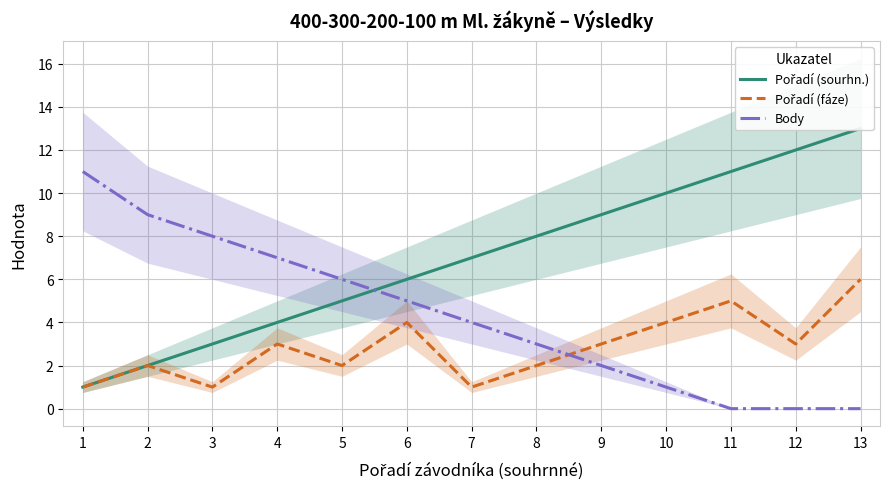

What is the difference between the Pořadí (fáze) values at 8 and 10?

2